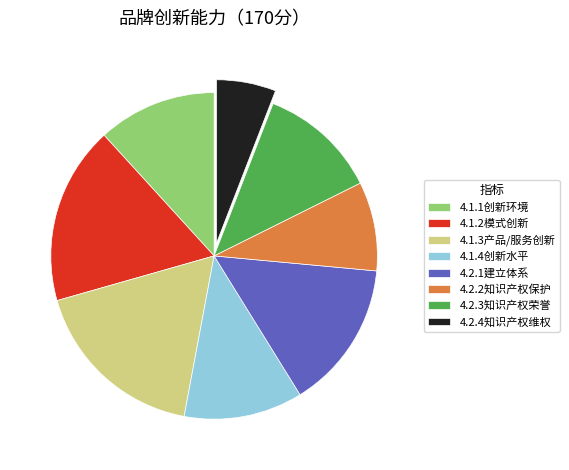

What is the ratio of the value at 4.2.4知识产权维权 to the value at 4.1.4创新水平?

0.5